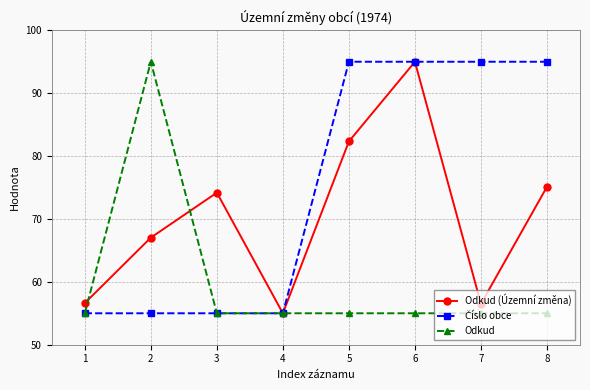

Is it true that Odkud equals 85.0 at 1?

False